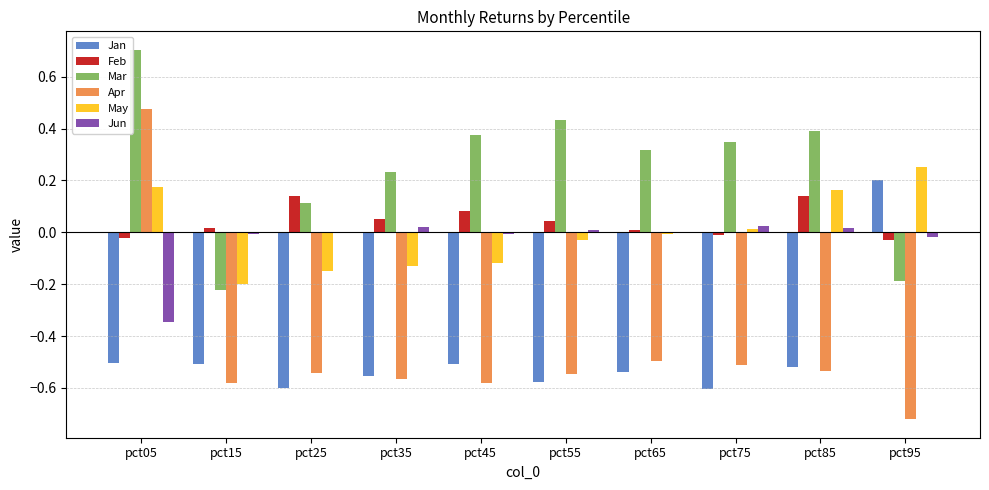

What is the sum of the Jan values at pct85 and pct15?

-1.0